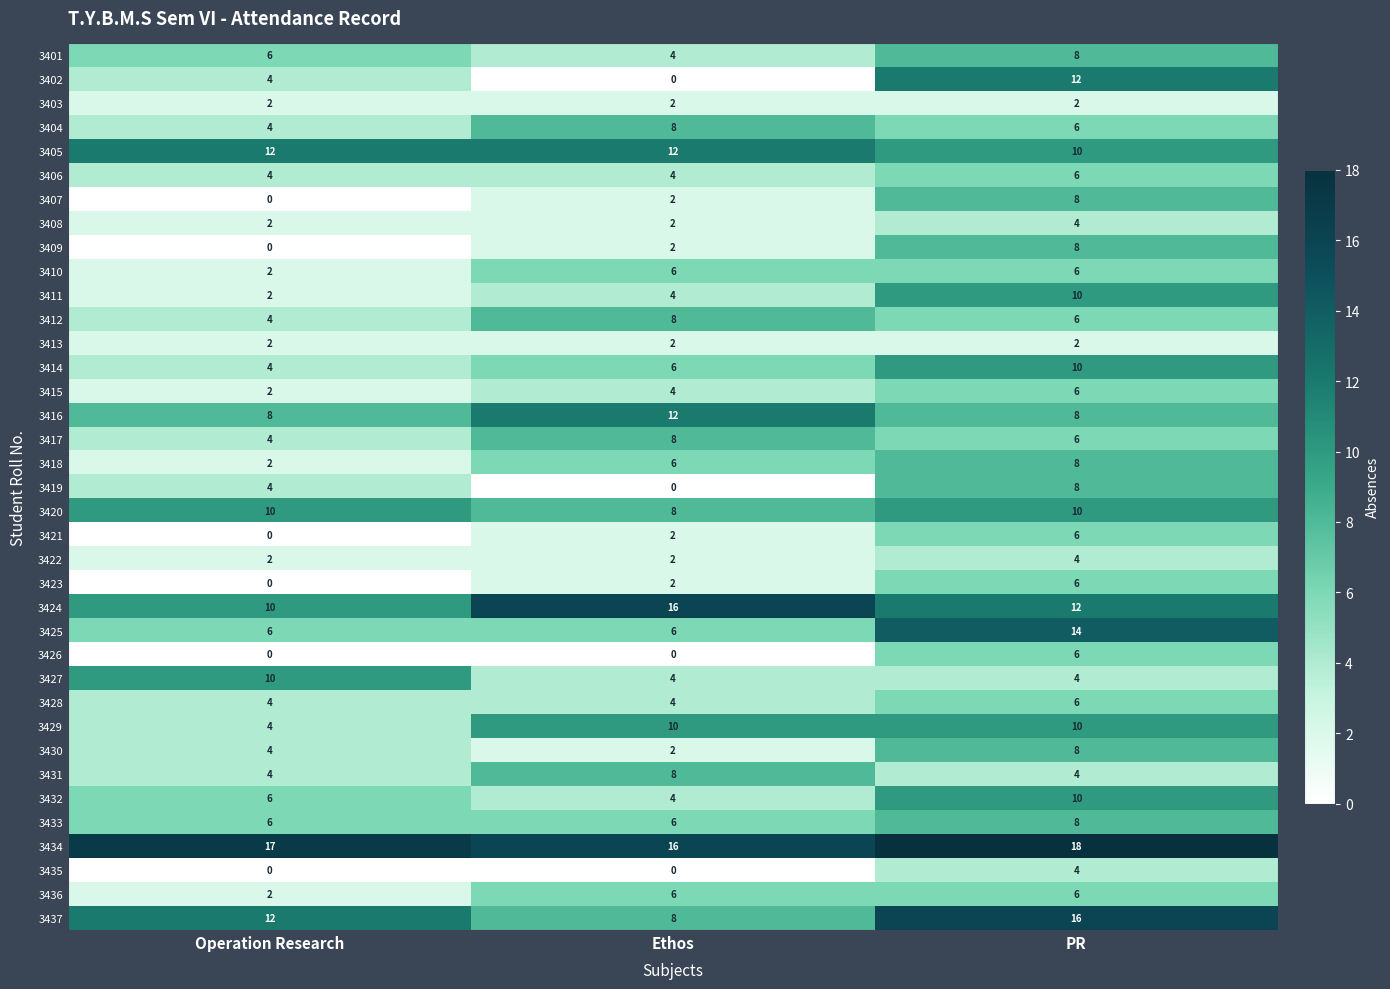

True or false: 3427 has a value of 10 at Operation Research.

True